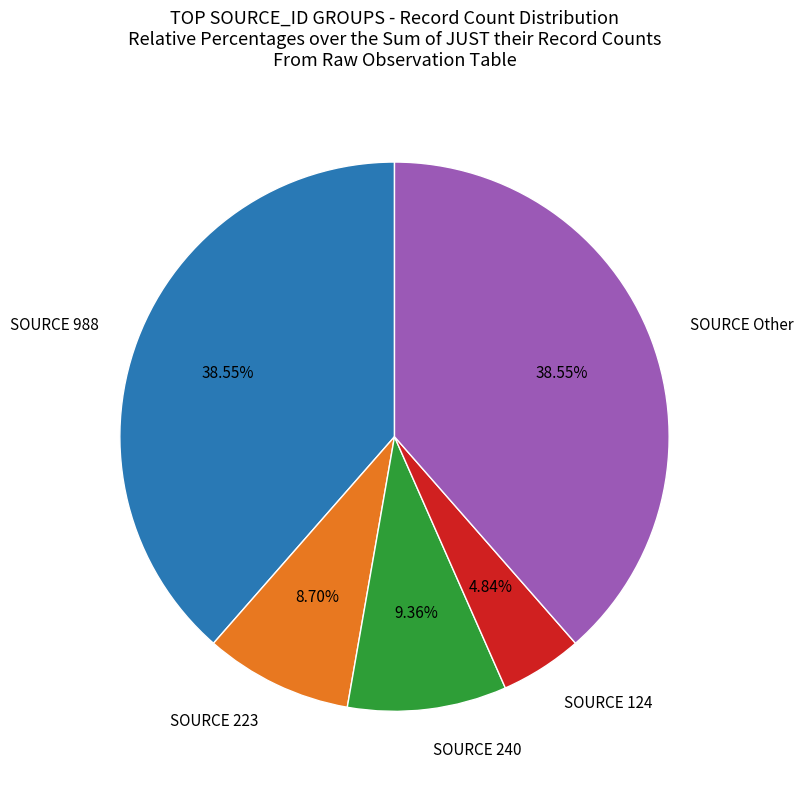

Is there a majority slice in this chart?

No